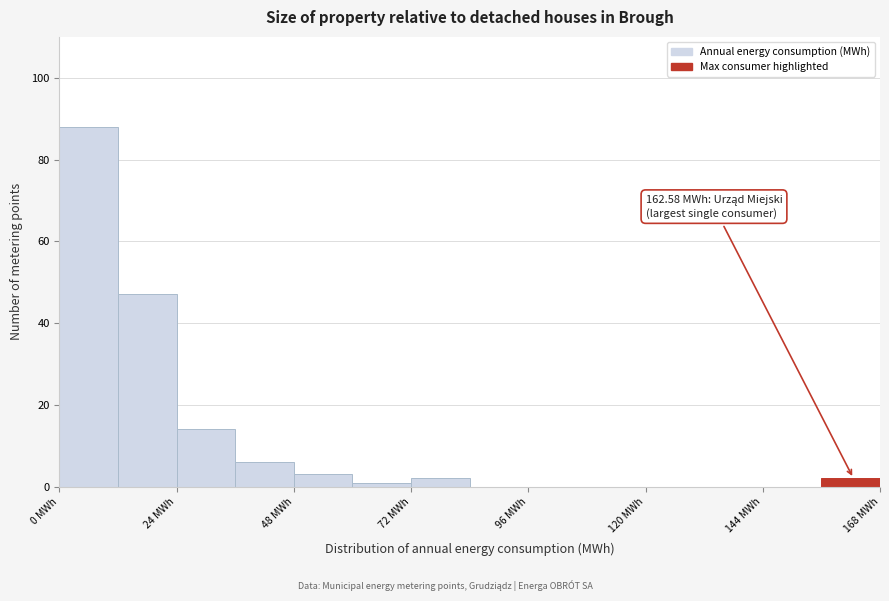

Read against the x-axis, roughly where is the centre of the tallest bar?

5